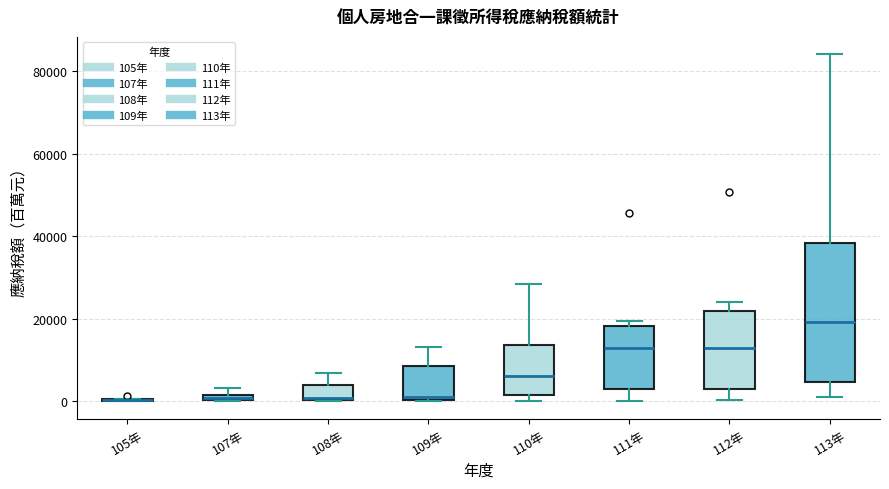

Comparing the boxes themselves (not the whiskers), which one is the tallest?

113年